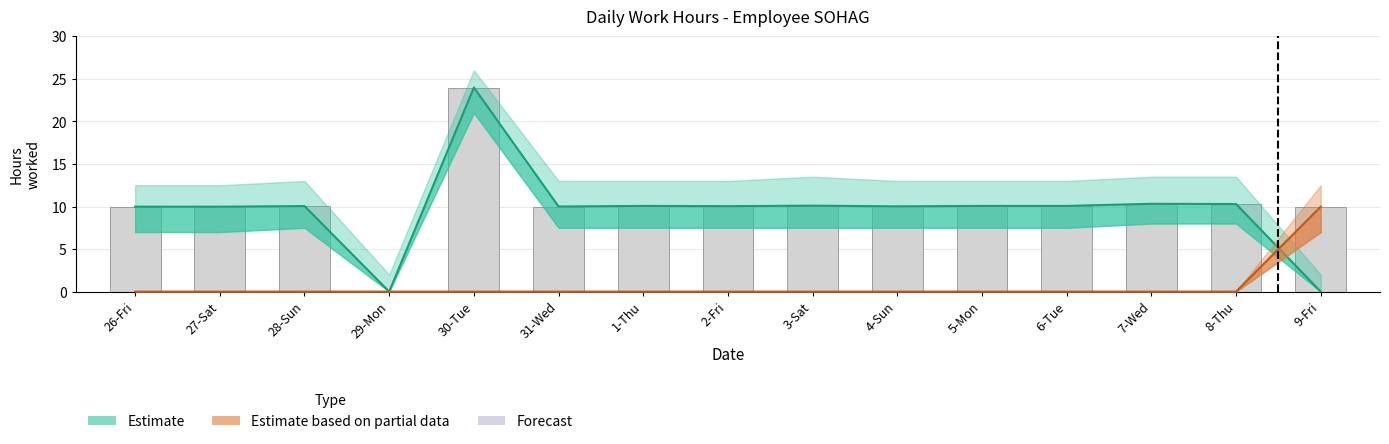

How many groups of bars are there?

15